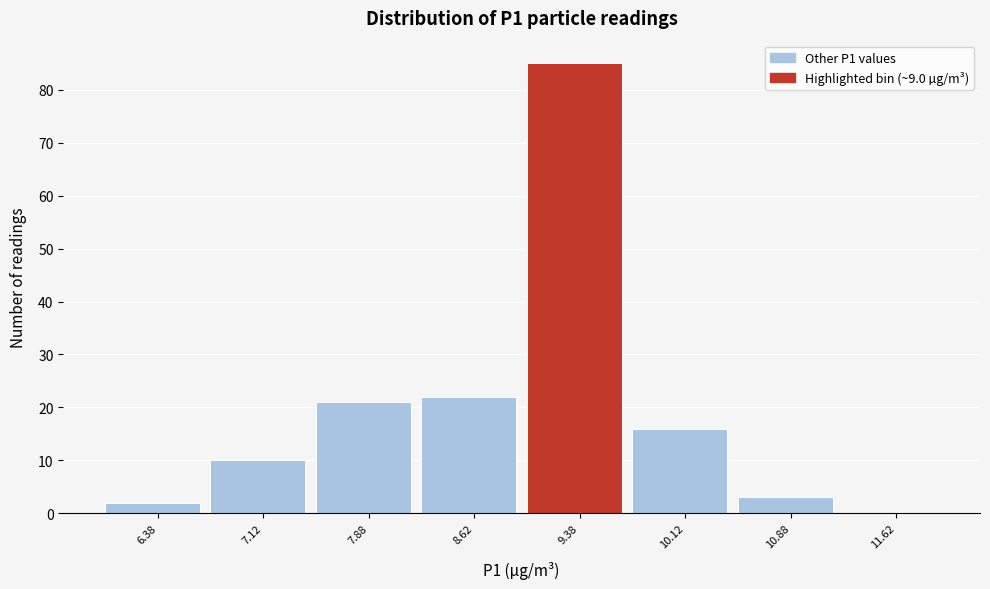

Over which range of the x-axis is the bar tallest?

9.00 to 9.75